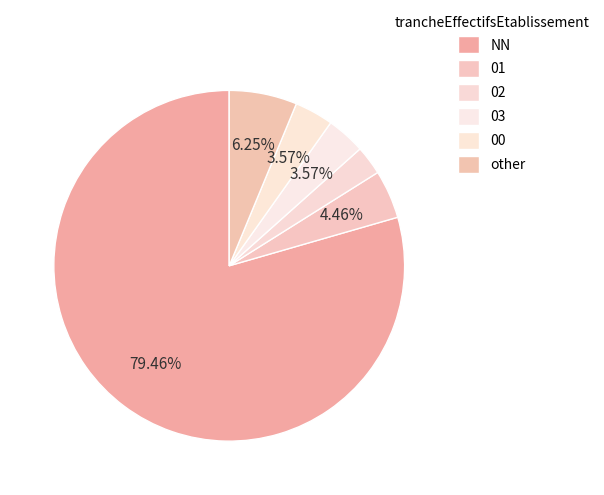

True or false: 01 accounts for 4% of the total.

True